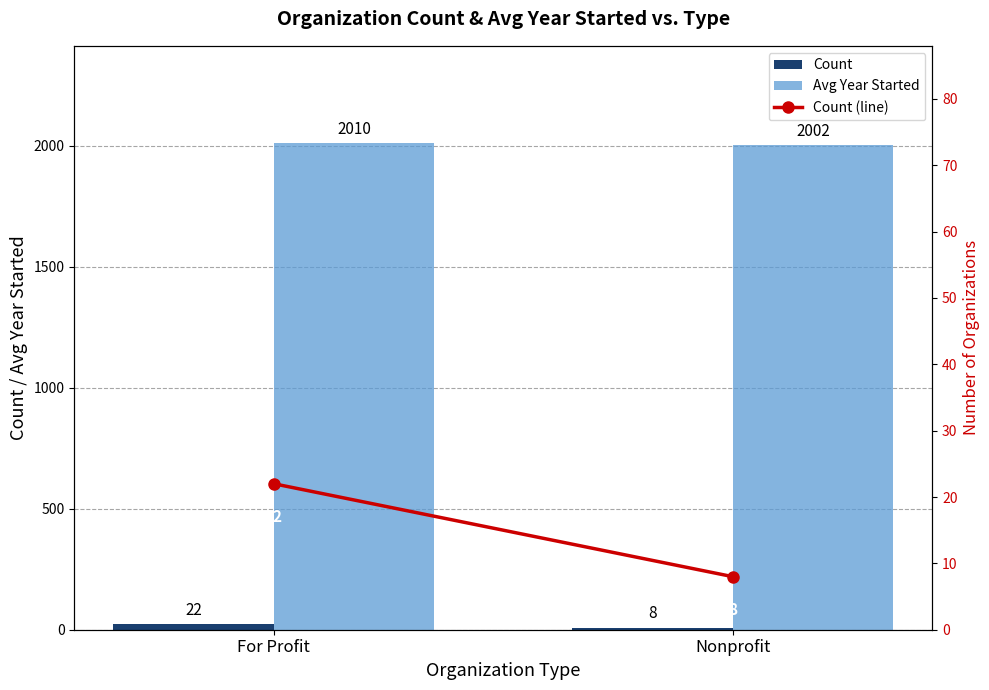

Which series changed the most between For Profit and Nonprofit?

Count